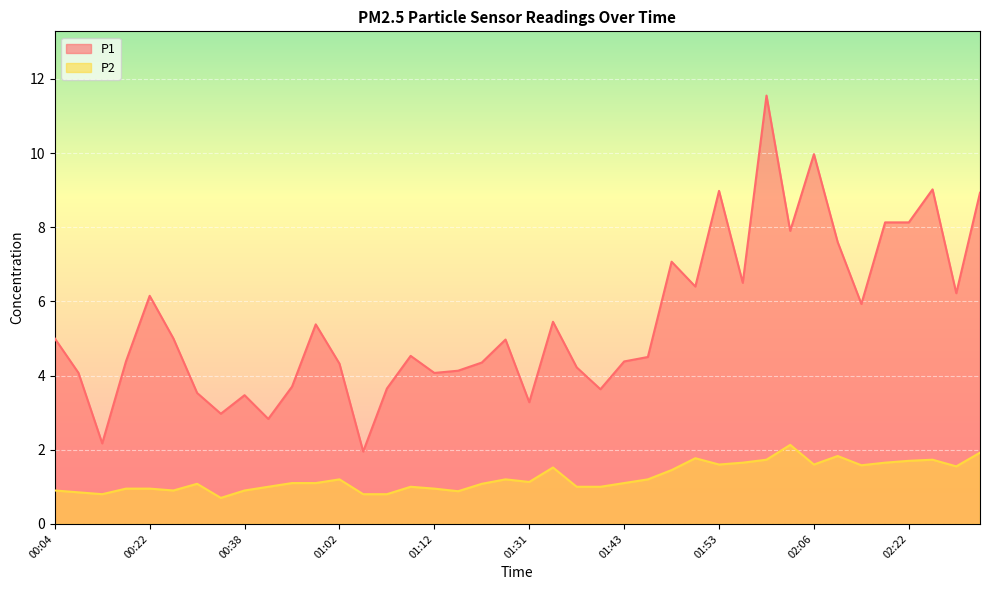

Reading right to left, extract all data points from this chart.

P1: 8.9	6.2	9.0	8.1	8.1	5.9	7.6	10.0	7.9	11.6	6.5	9.0	6.4	7.1	4.5	4.4	3.6	4.2	5.5	3.3	5.0	4.3	4.1	4.1	4.5	3.6	1.9	4.3	5.4	3.7	2.8	3.5	3.0	3.5	5.0	6.2	4.4	2.2	4.1	5.0
P2: 1.9	1.6	1.7	1.7	1.6	1.6	1.8	1.6	2.1	1.7	1.6	1.6	1.8	1.4	1.2	1.1	1.0	1.0	1.5	1.1	1.2	1.1	0.9	0.9	1.0	0.8	0.8	1.2	1.1	1.1	1.0	0.9	0.7	1.1	0.9	0.9	0.9	0.8	0.8	0.9